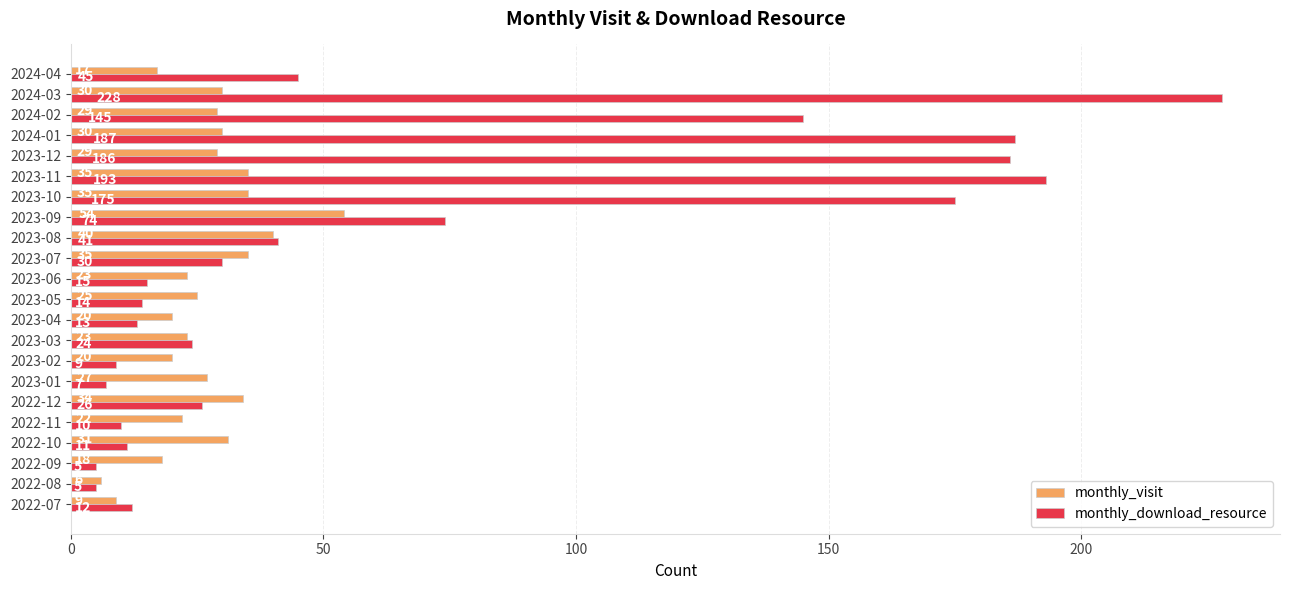

What are all the series names shown in the legend?

monthly_visit, monthly_download_resource